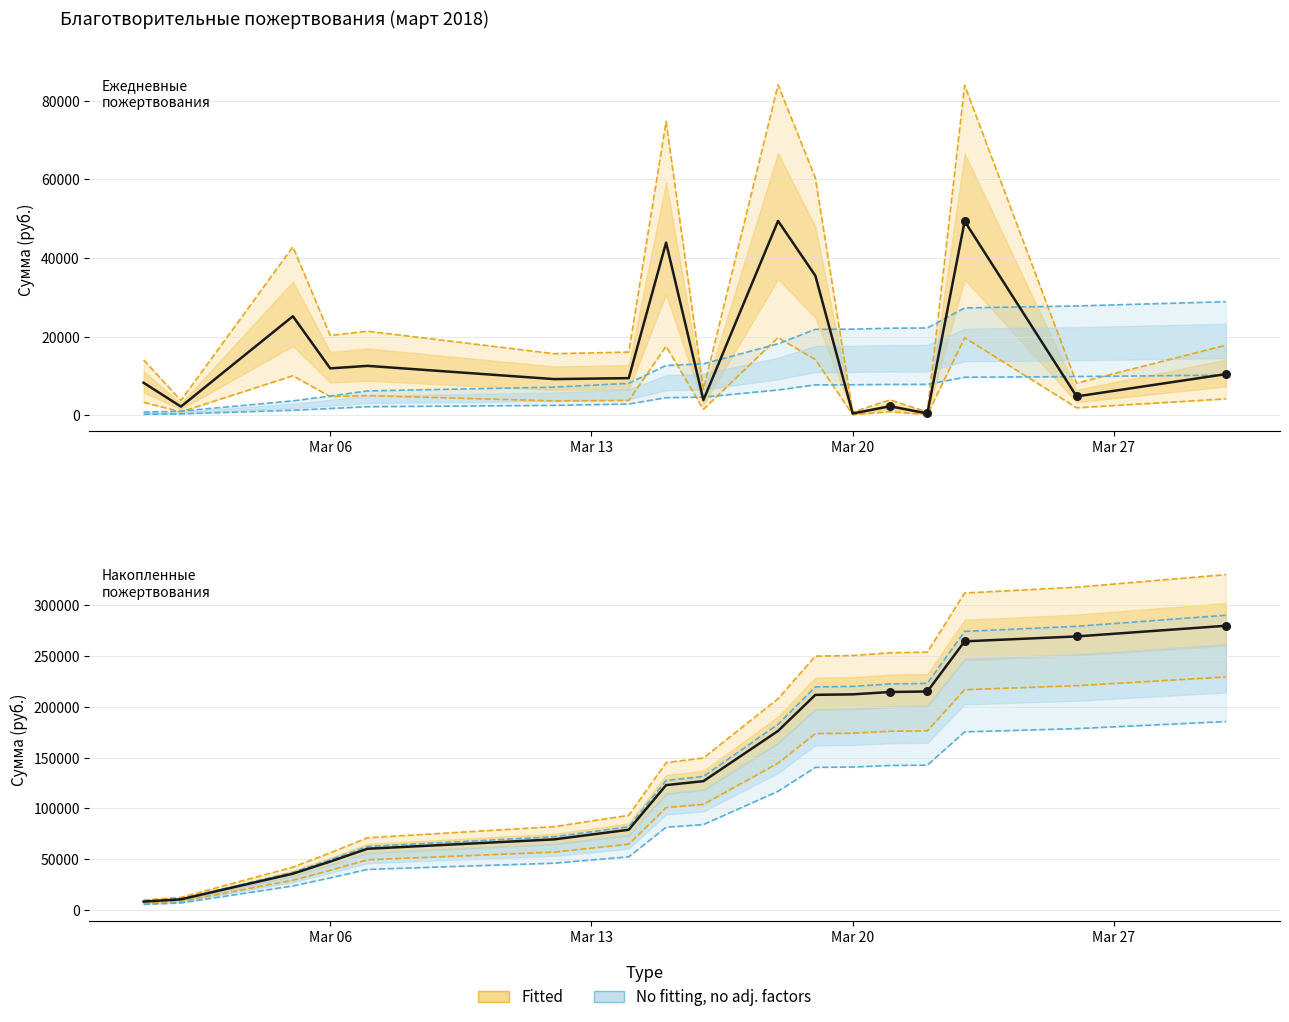

What is the change in value from 2018-03-14 to 2018-03-30?

+1739.1